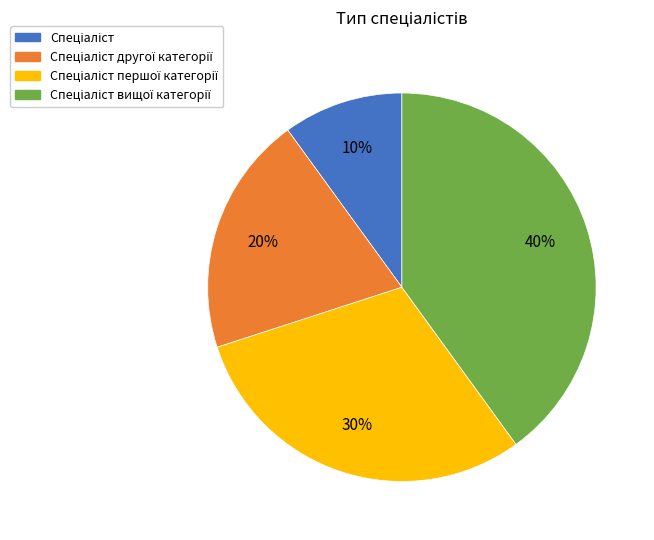

To the nearest percent, what is the difference between the largest and smallest slice percentages?

30%